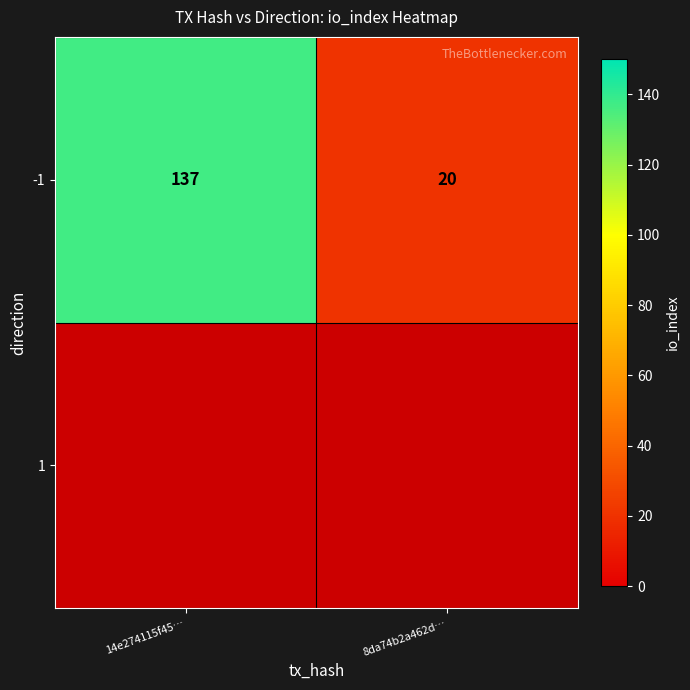

What is the difference between the values at 8da74b2a462d… and 14e274115f45…?

117